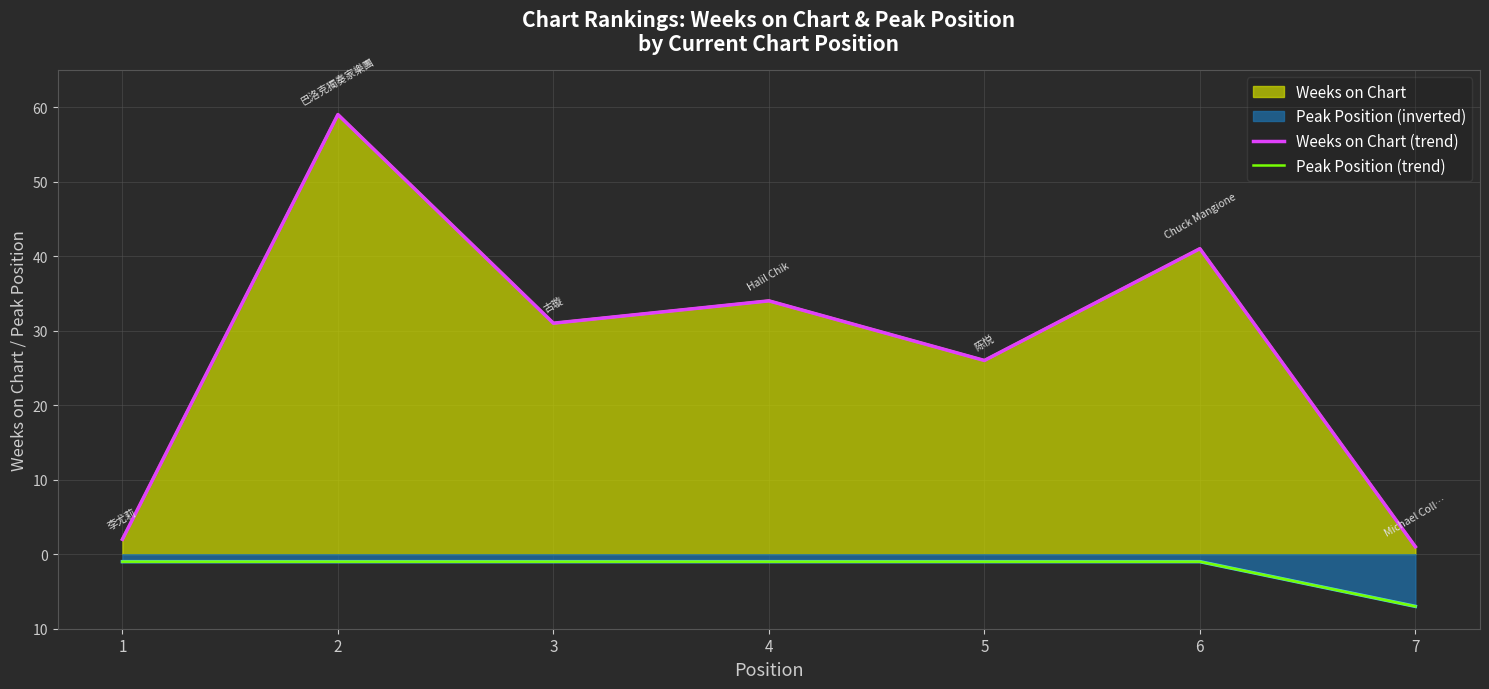

True or false: Weeks on Chart (trend) and Peak Position (trend) cross at least once.

False